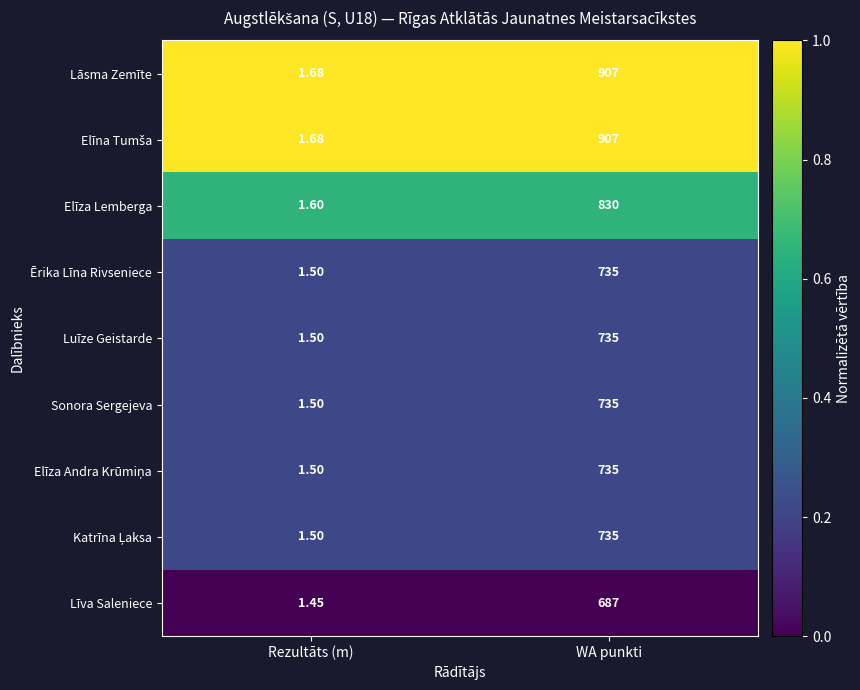

At which label is Ērika Līna Rivseniece closest to 368?

Rezultāts (m)